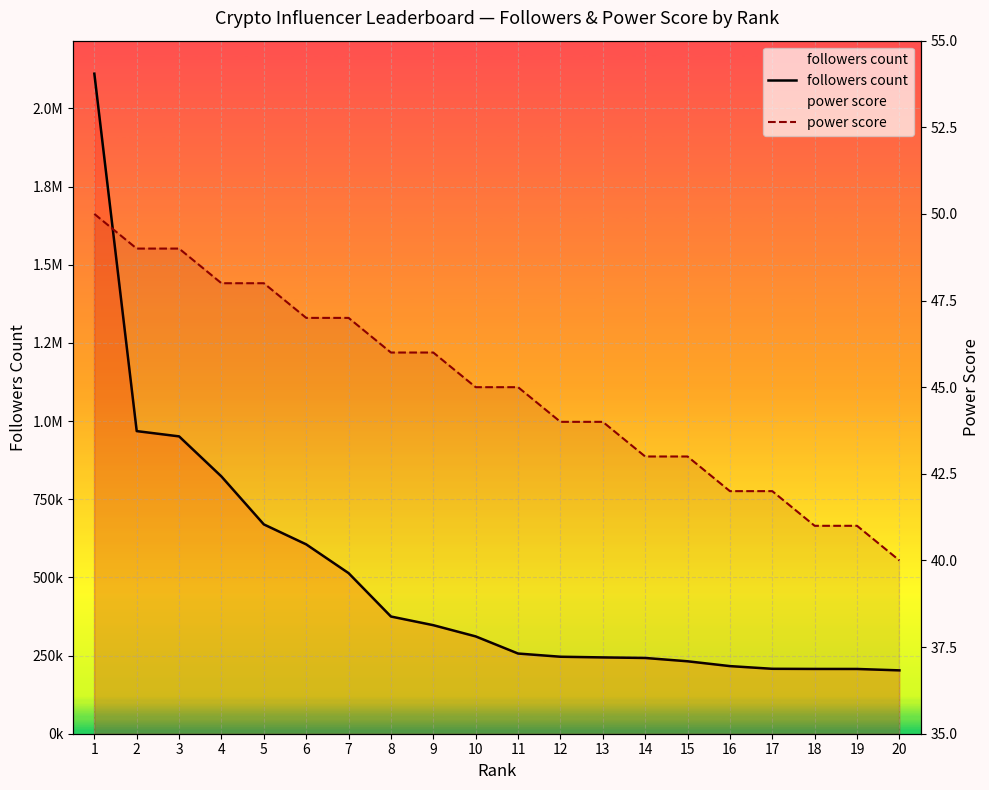

What are all the series names shown in the legend?

followers count, power score